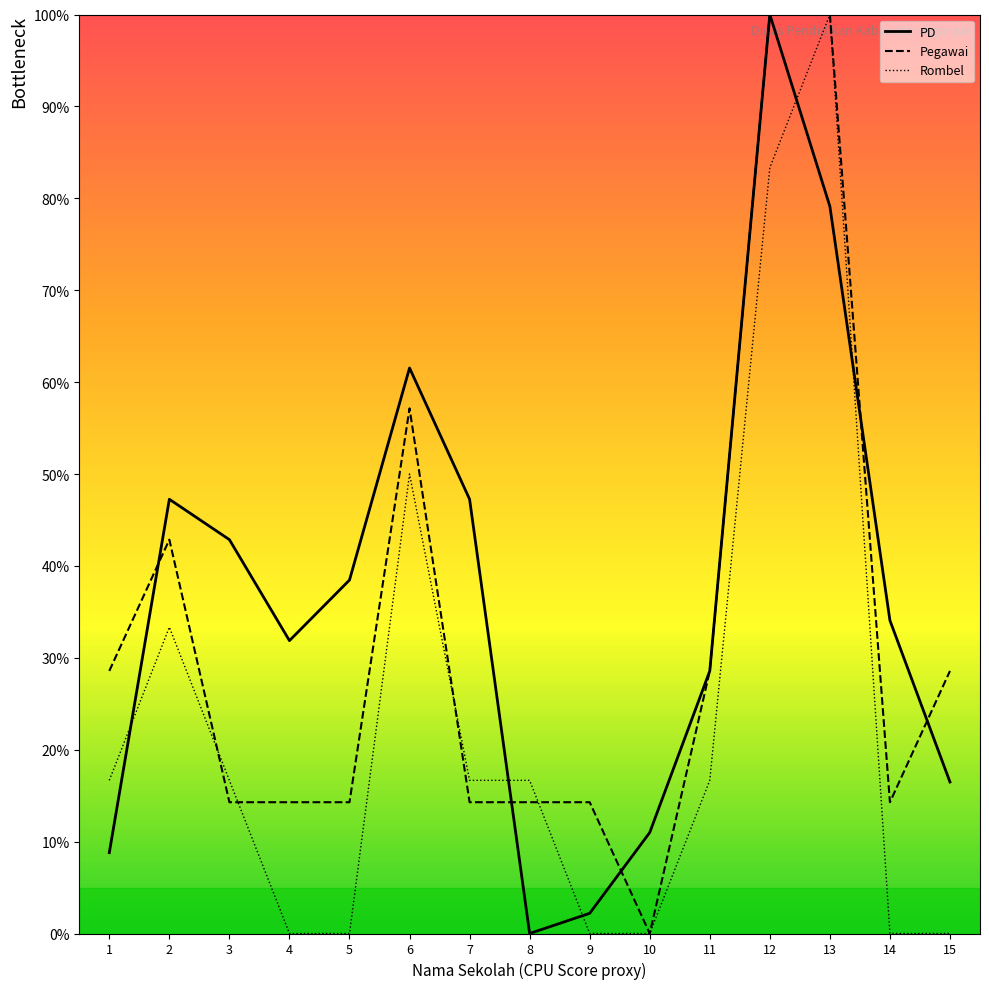

Is it true that Pegawai equals 100.0 at 13?

True